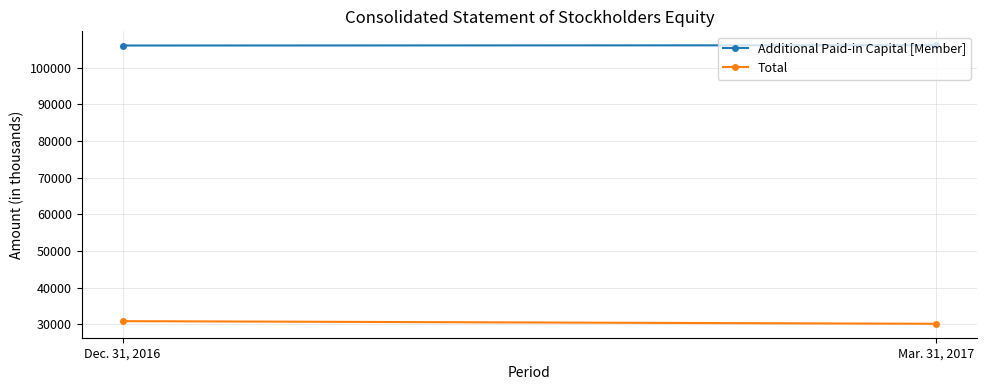

Reading right to left, transcribe all the data shown in this chart.

Additional Paid-in Capital [Member]: Mar. 31, 2017=106119	Dec. 31, 2016=106048
Total: Mar. 31, 2017=30148	Dec. 31, 2016=30871